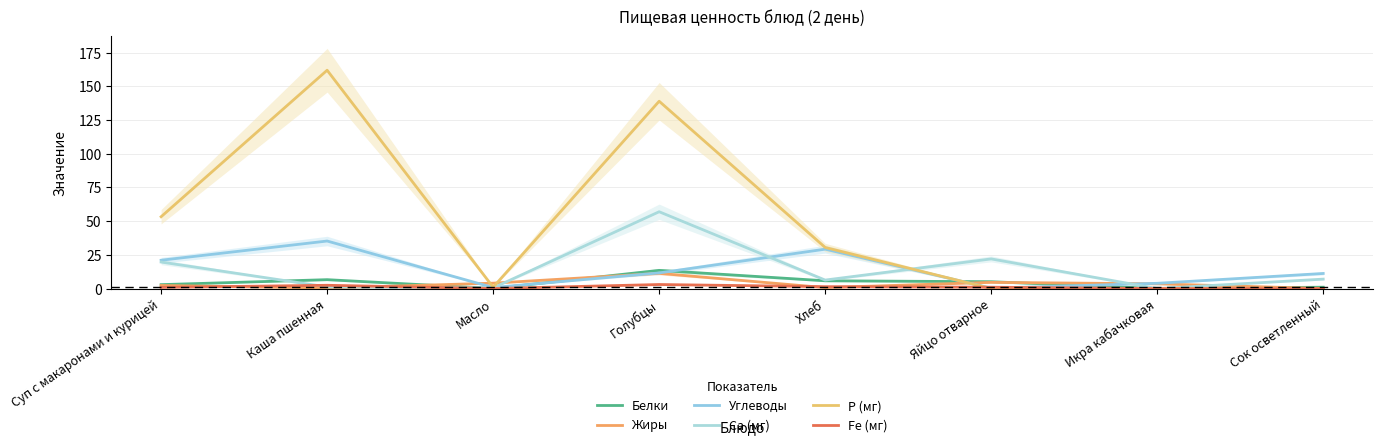

How many interior local peaks does the P (мг) series have?

2